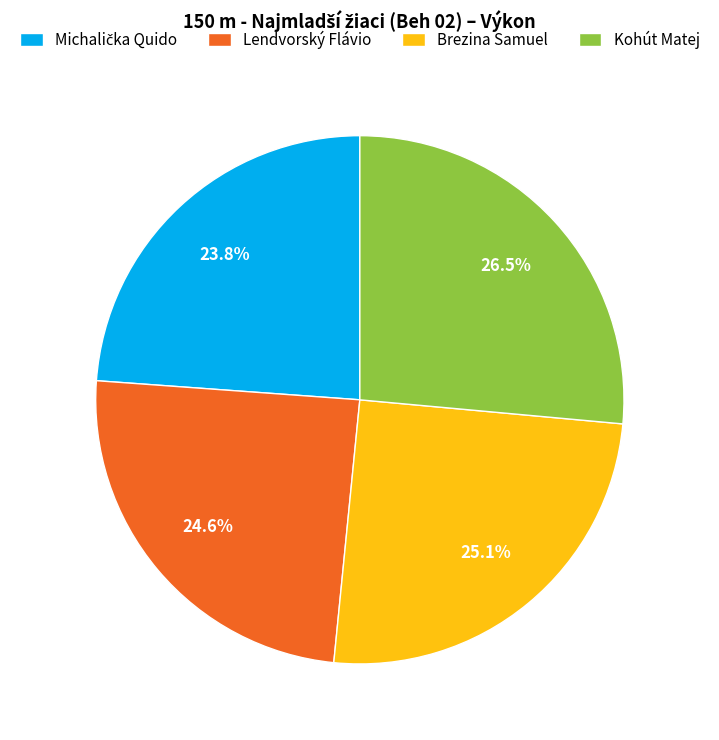

To the nearest percent, what is the combined percentage of Brezina Samuel and Kohút Matej?

52%